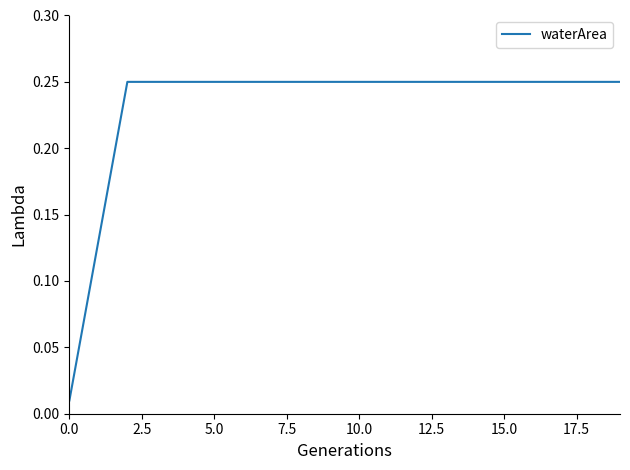

Does the chart have visible grid lines?

No